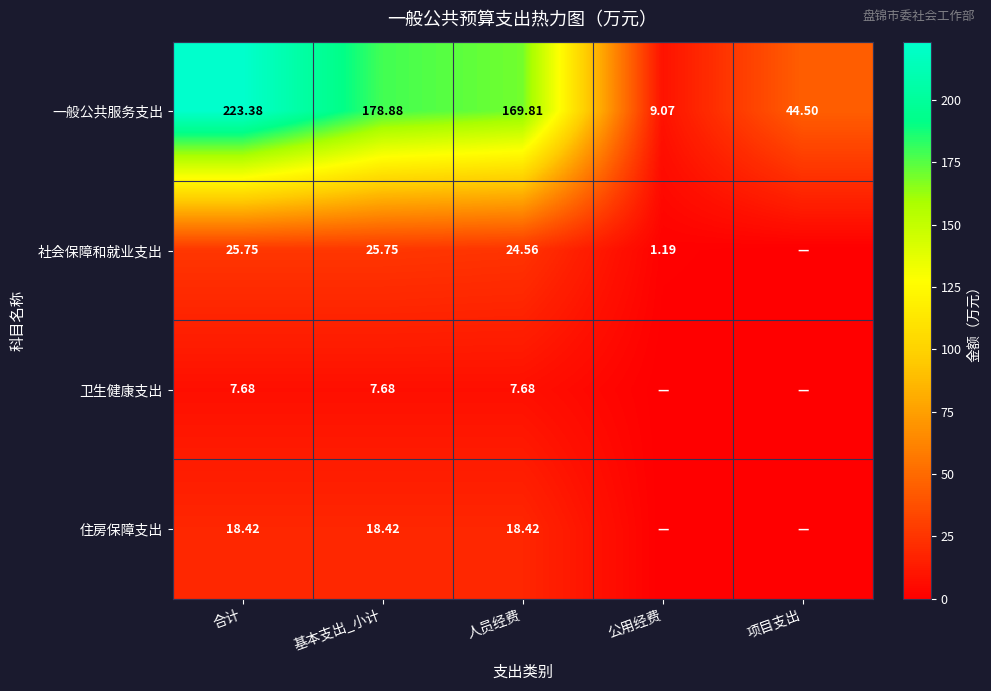

At 人员经费, list the series in order from smallest to largest.

卫生健康支出, 住房保障支出, 社会保障和就业支出, 一般公共服务支出